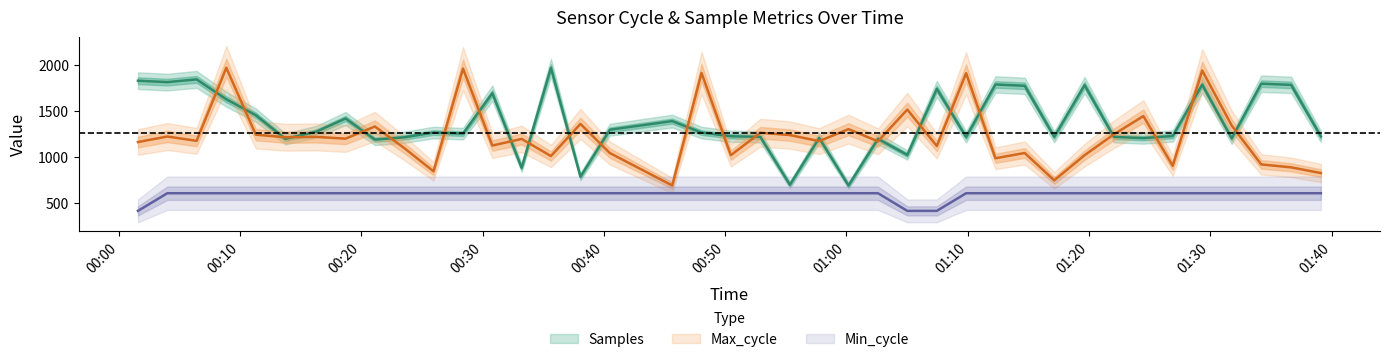

What is the sum of all Min_cycle values?

23658.5